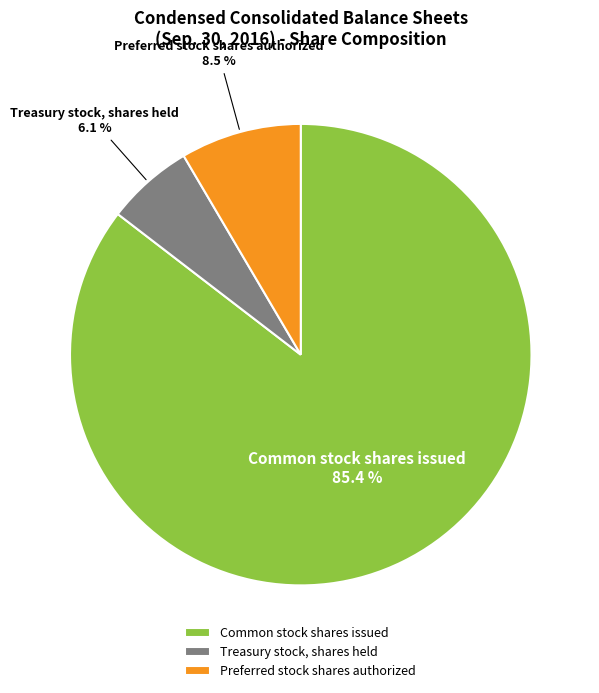

Which category accounts for the majority?

Common stock shares issued